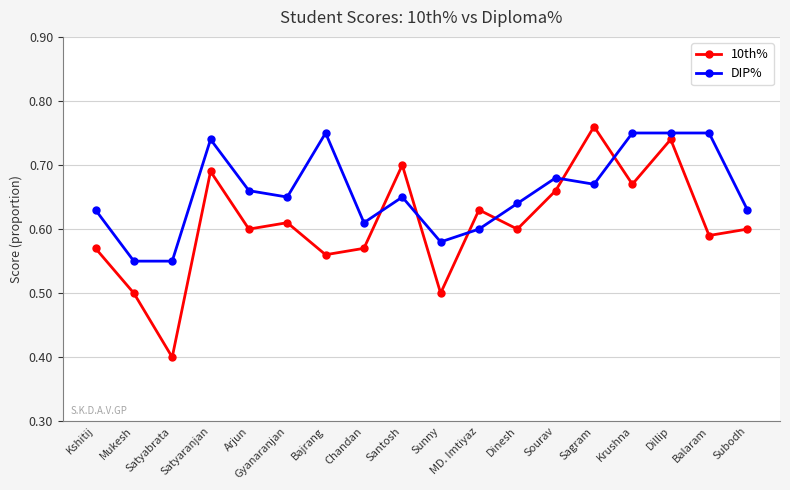

What is the difference between the second highest and second lowest values in the DIP% series?

0.2